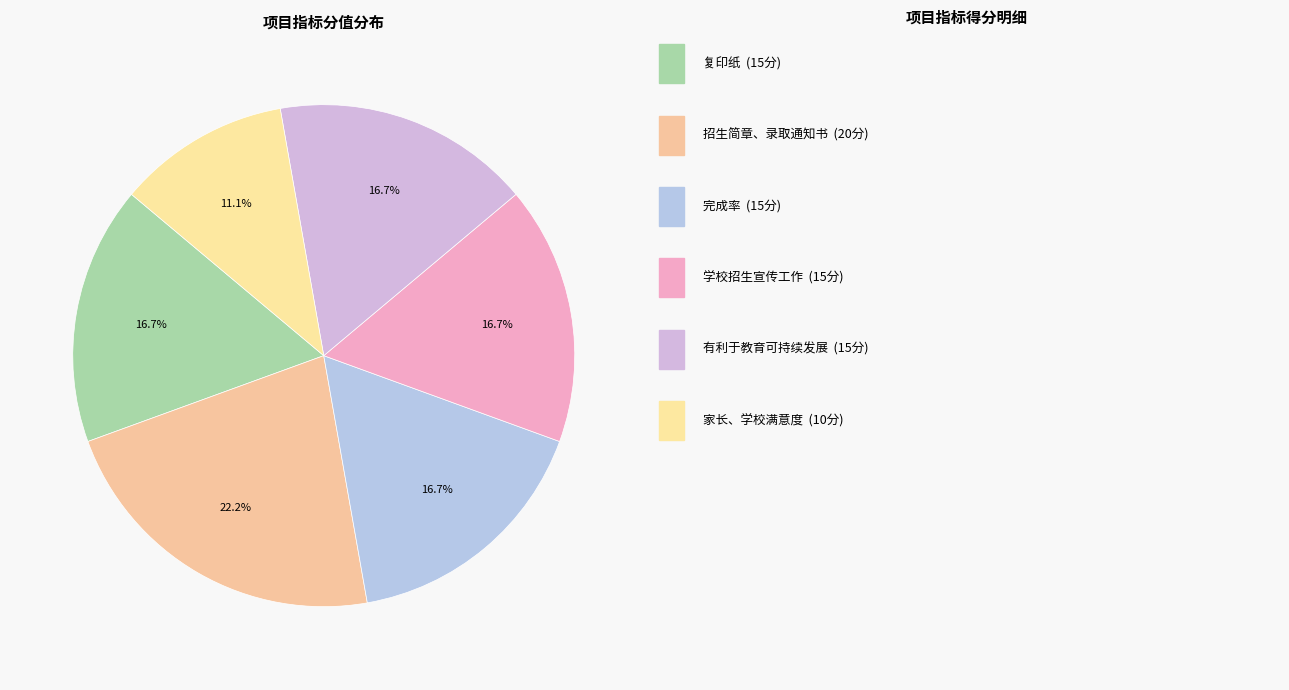

To the nearest percent, what is the difference between the largest and smallest slice percentages?

11%